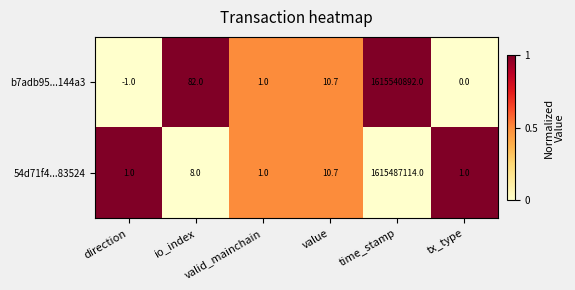

Which series has the largest range (max minus min)?

b7adb95...144a3